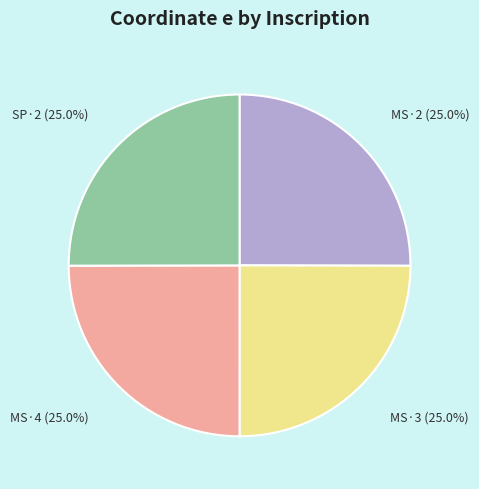

Does any single category account for the majority?

No